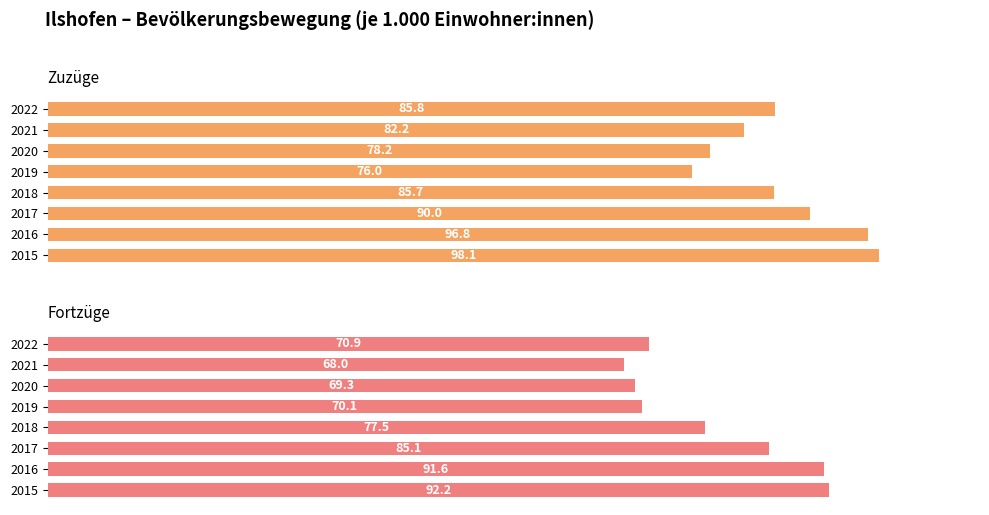

What are all the series names shown in the legend?

Zuzüge (je 1.000 Einwohner:innen), Fortzüge (je 1.000 Einwohner:innen)